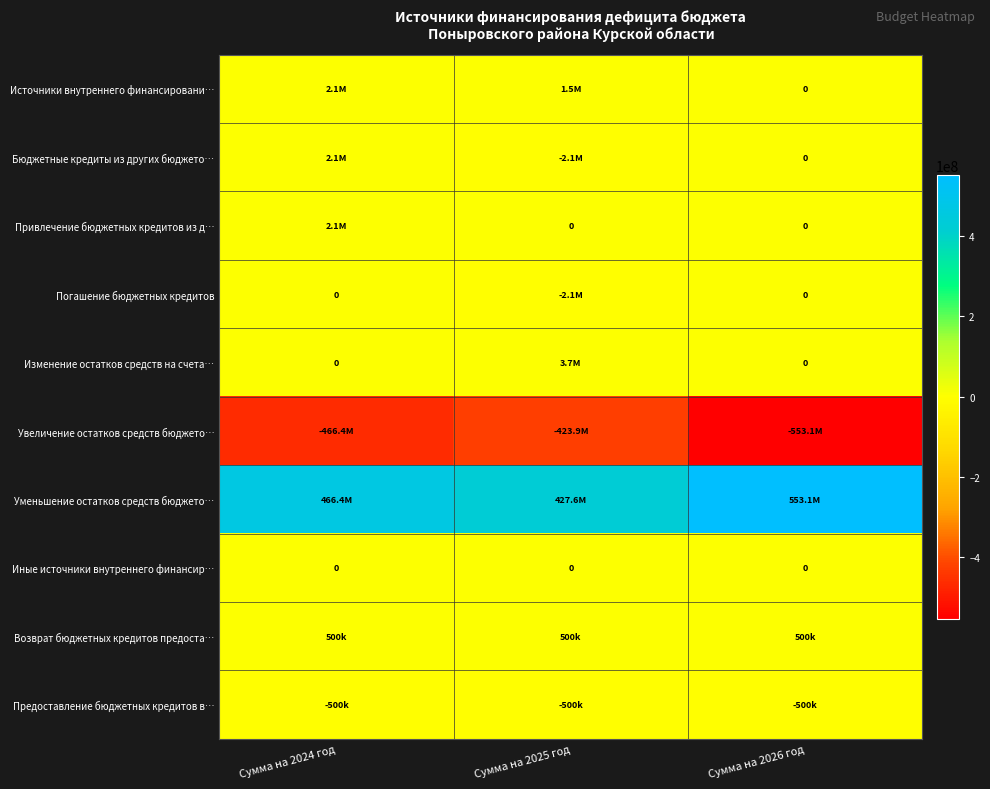

What is the sum of the Возврат бюджетных кредитов предоста… values at Сумма на 2025 год and Сумма на 2024 год?

1000000